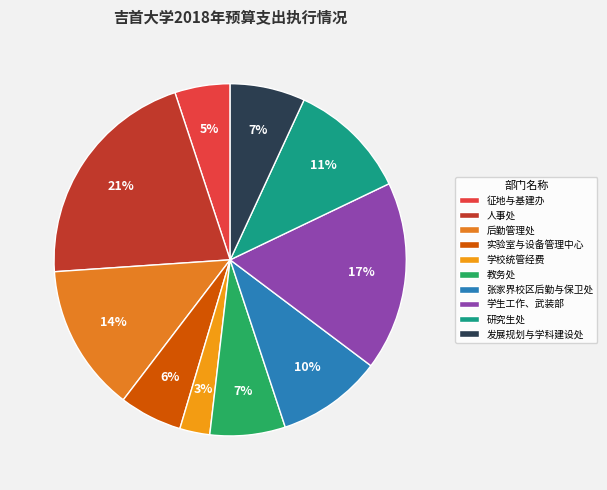

Is there a majority slice in this chart?

No